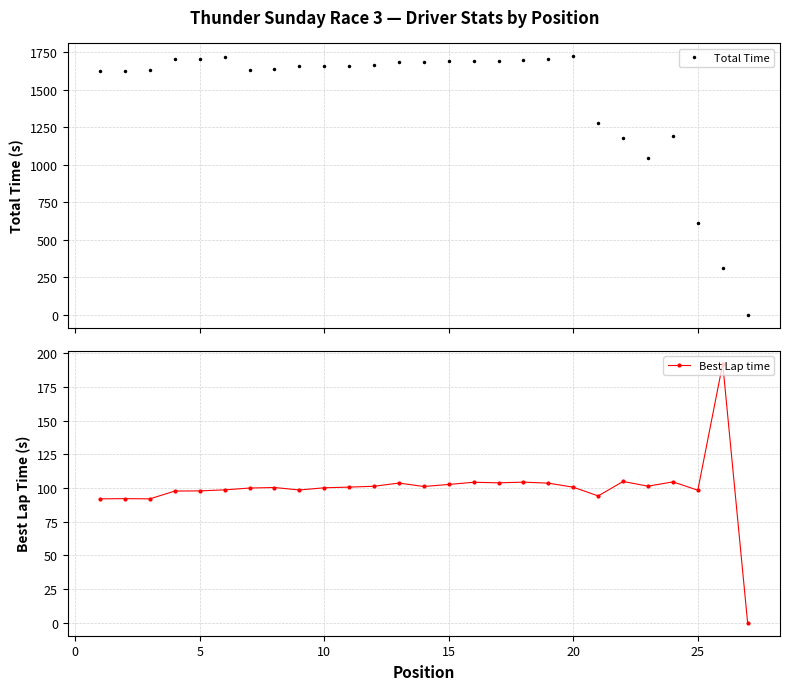

What is the maximum value for Total Time?

1723.5